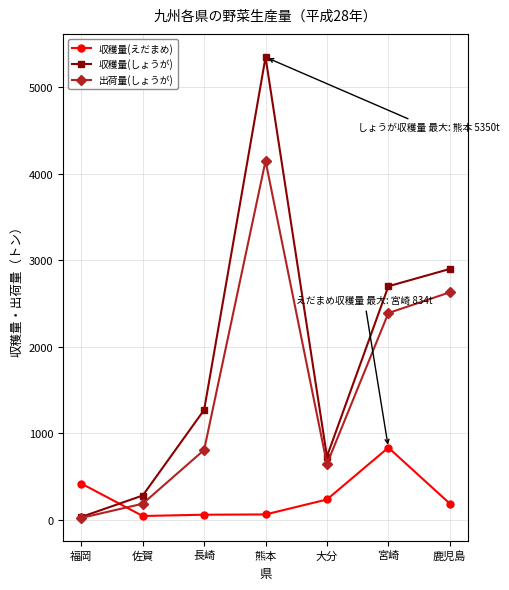

What are all the series names shown in the legend?

収穫量(えだまめ), 収穫量(しょうが), 出荷量(しょうが)